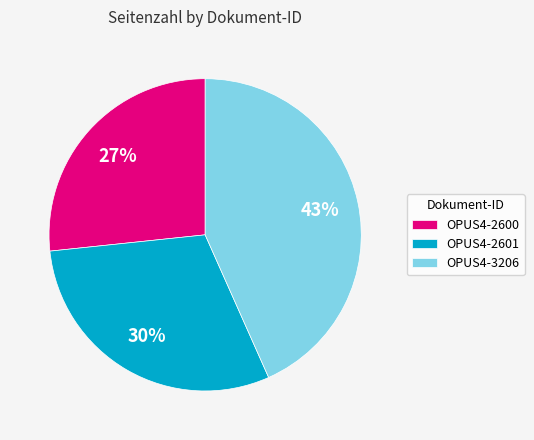

To the nearest percent, what is the difference between the OPUS4-2600 and OPUS4-2601 slice percentages?

3%